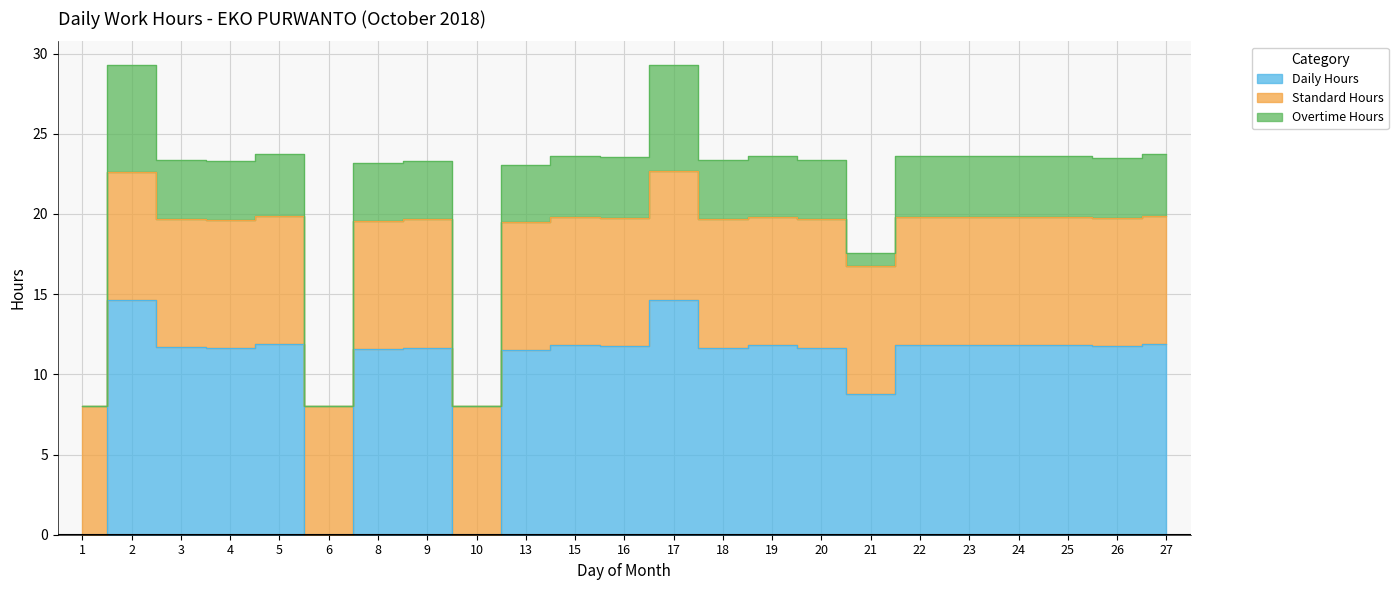

Where is the first local minimum for Overtime Hours?

4